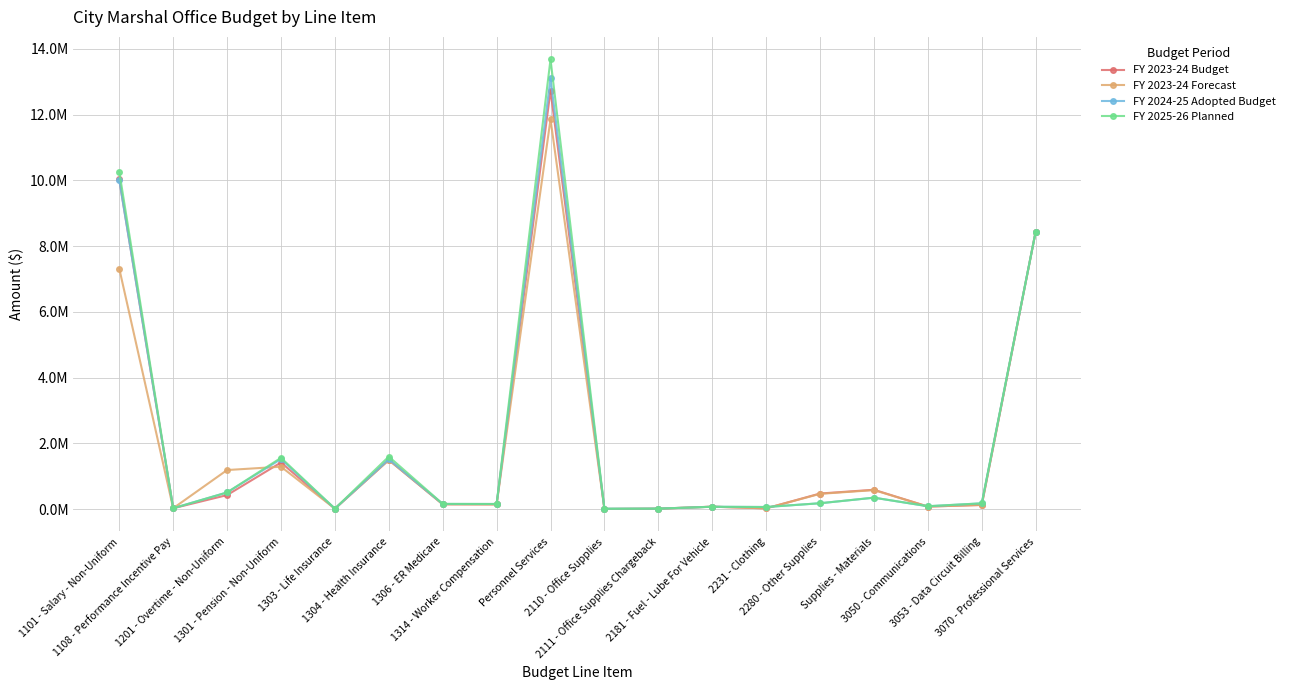

What is the difference between the maximum and minimum values in the FY 2024-25 Adopted Budget series?

13092803